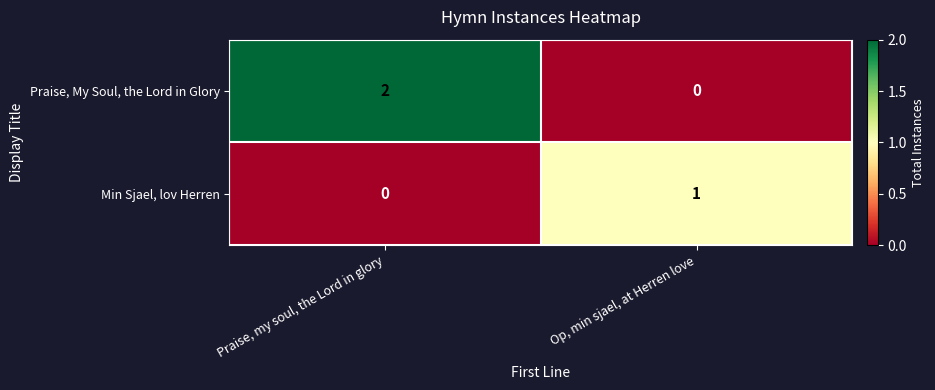

At which label does Min Sjael, lov Herren reach its minimum?

Praise, my soul, the Lord in glory